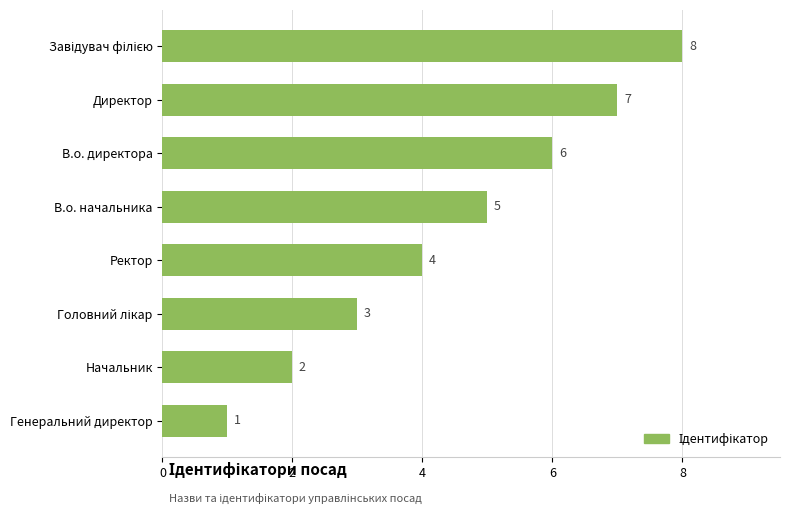

What is the difference between the second highest and minimum values?

6